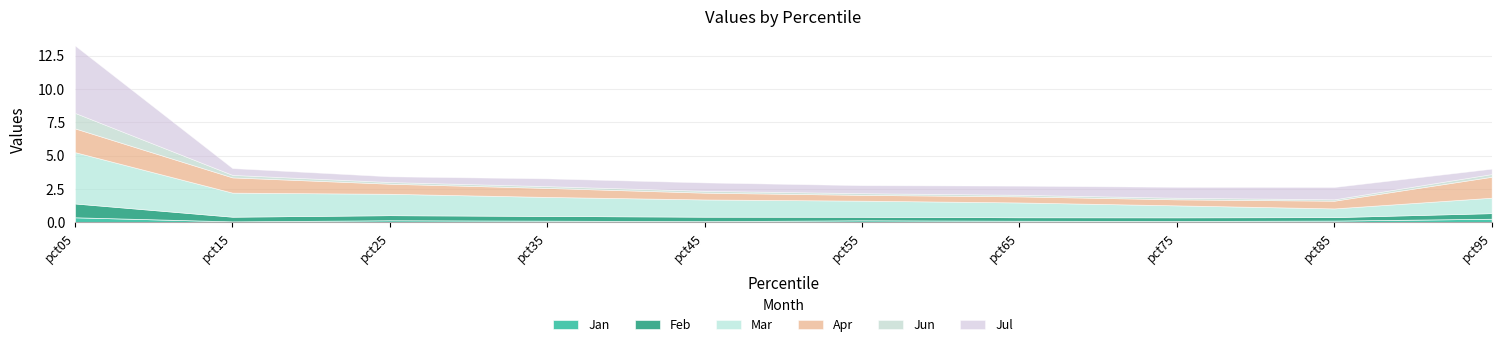

Is the value of Jul at pct05 greater than the value of Jun at pct55?

Yes